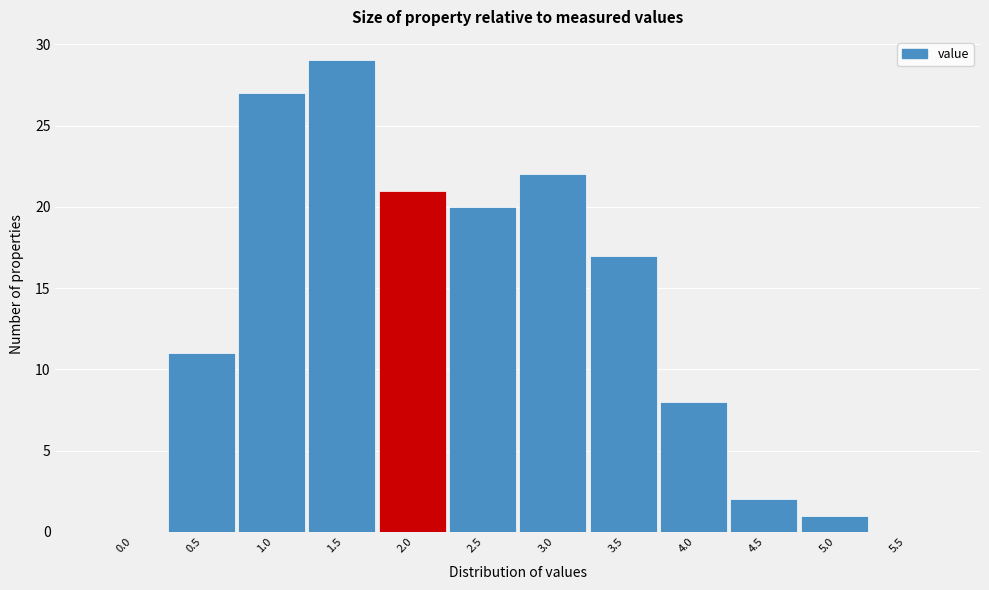

Reading left to right, what are all the values shown in this chart?

0.0=0	0.5=11	1.0=27	1.5=29	2.0=21	2.5=20	3.0=22	3.5=17	4.0=8	4.5=2	5.0=1	5.5=0